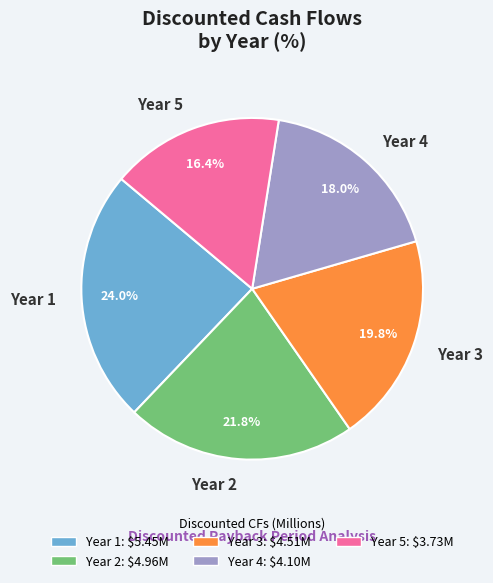

To the nearest percent, what is the difference between the largest and smallest slice percentages?

8%